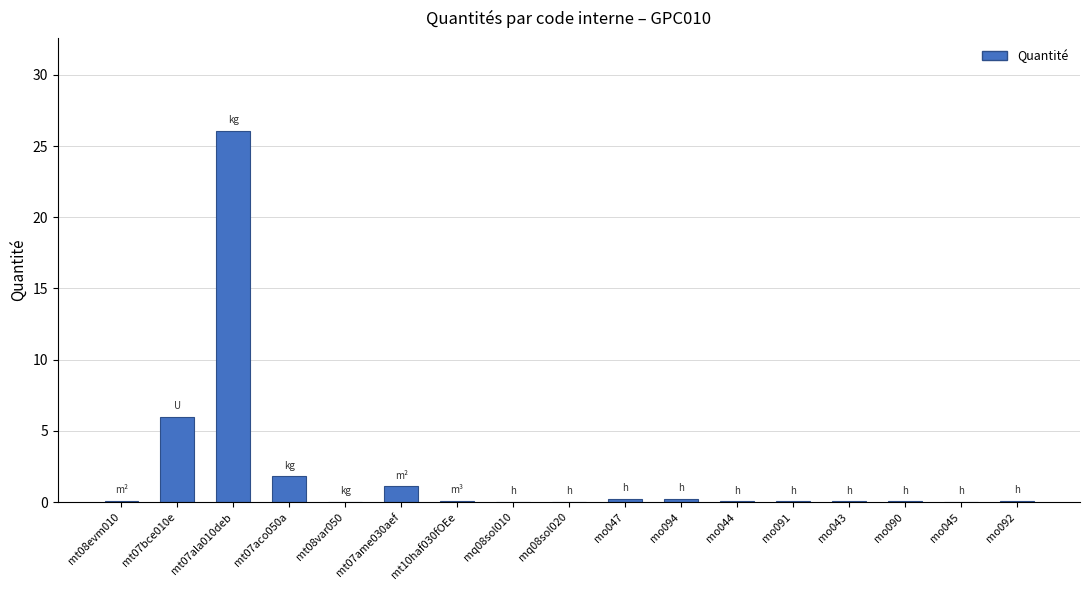

What is the change in value from mt07bce010e to mt07ala010deb?

+20.1